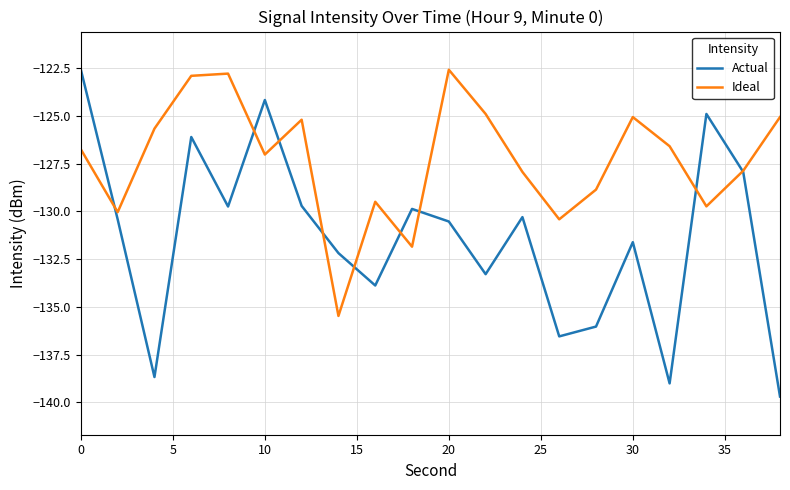

List the series in order of their overall mean, highest first.

Ideal, Actual